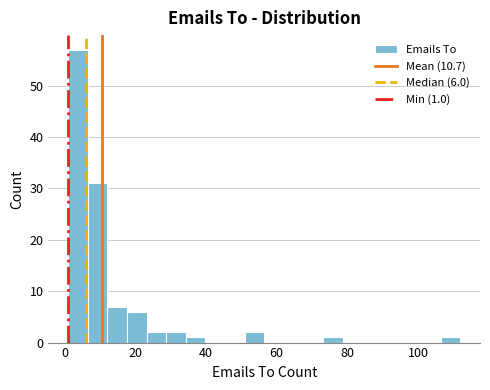

Around what value on the x-axis is the tallest bar? Give the approximate position of its centre, as read against the axis.

4